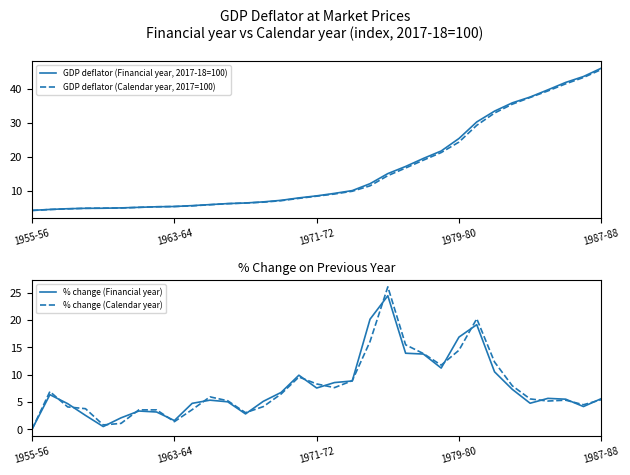

At which label is GDP deflator (Calendar year, 2017=100) closest to 24?

1979-80